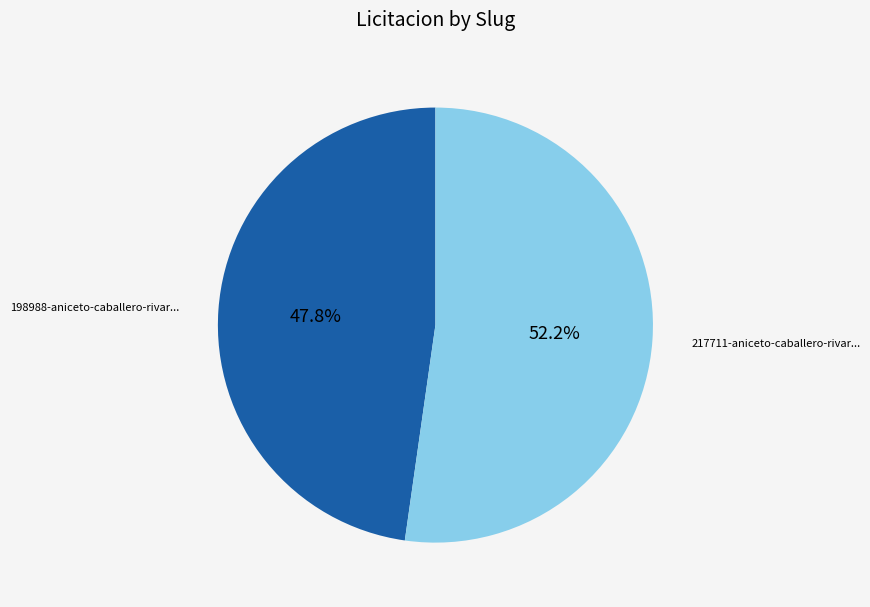

Is there any slice that represents more than half of the pie?

Yes